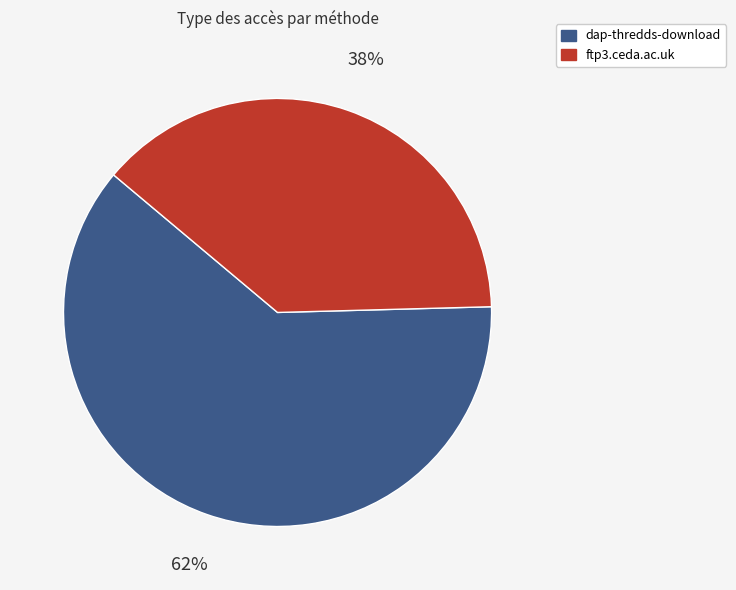

To the nearest percent, what is the average slice percentage?

50%